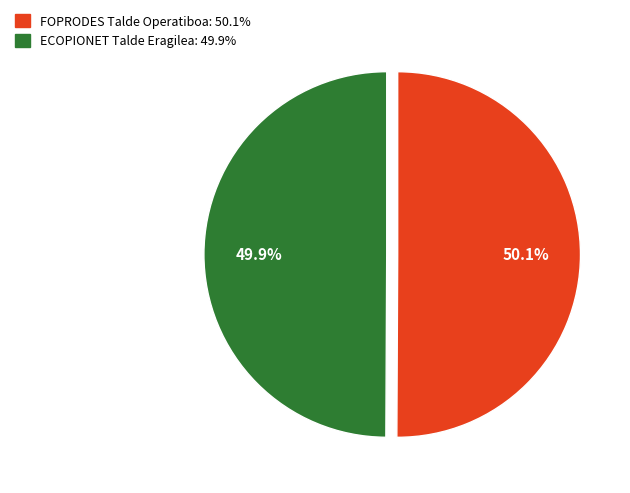

What is the ratio of the value at ECOPIONET Talde Eragilea to the value at FOPRODES Talde Operatiboa?

1.0